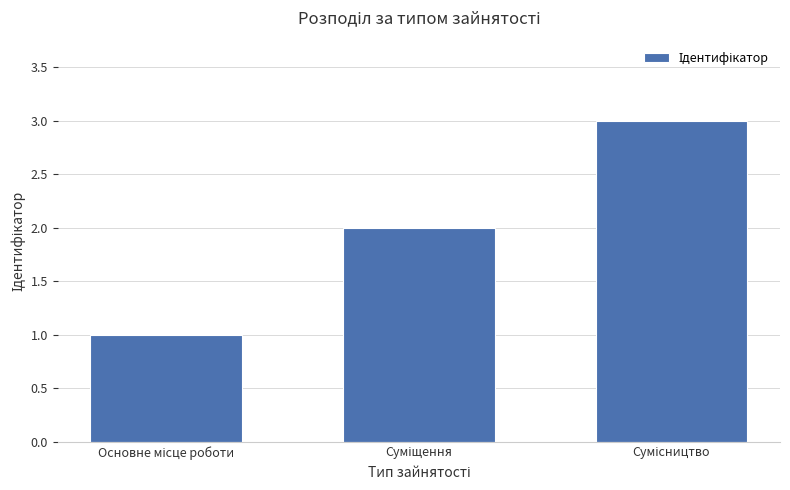

What is the maximum value shown in the chart?

3